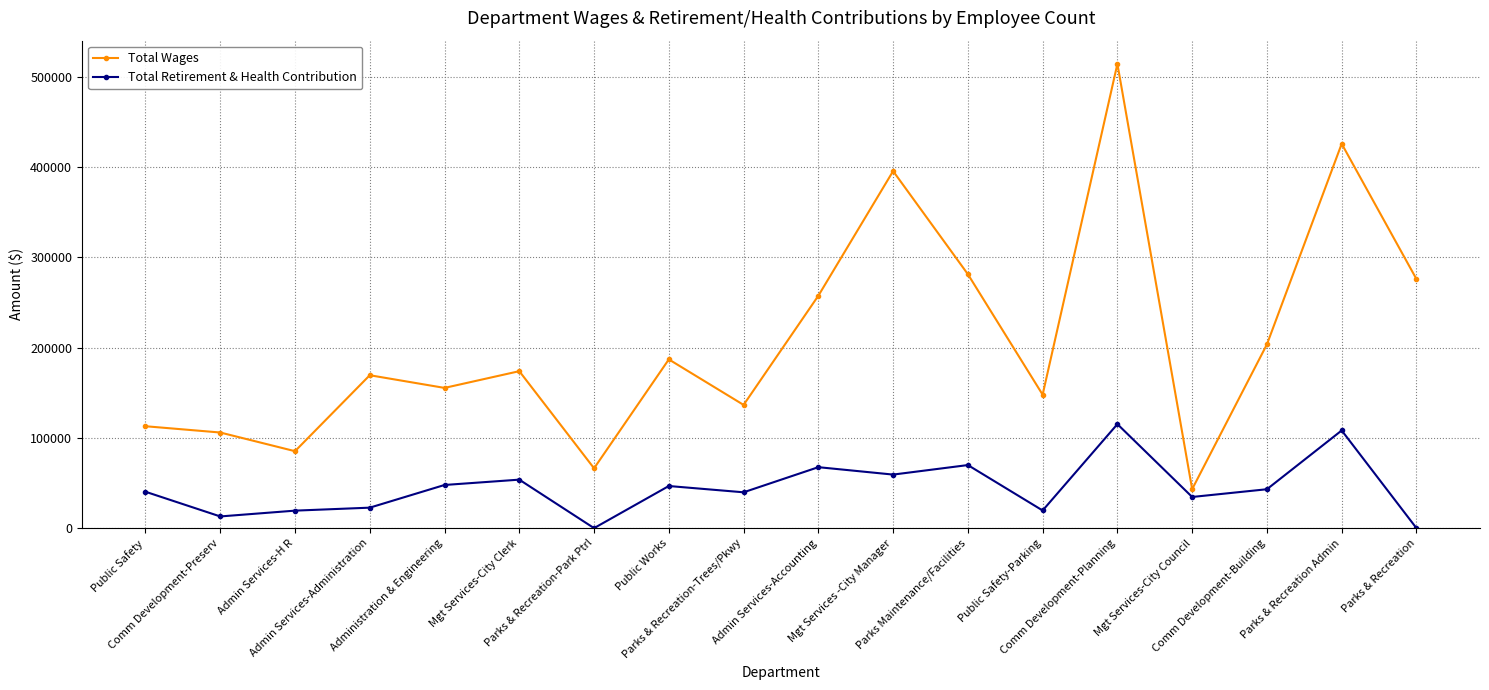

How many interior local peaks does the Total Wages series have?

6